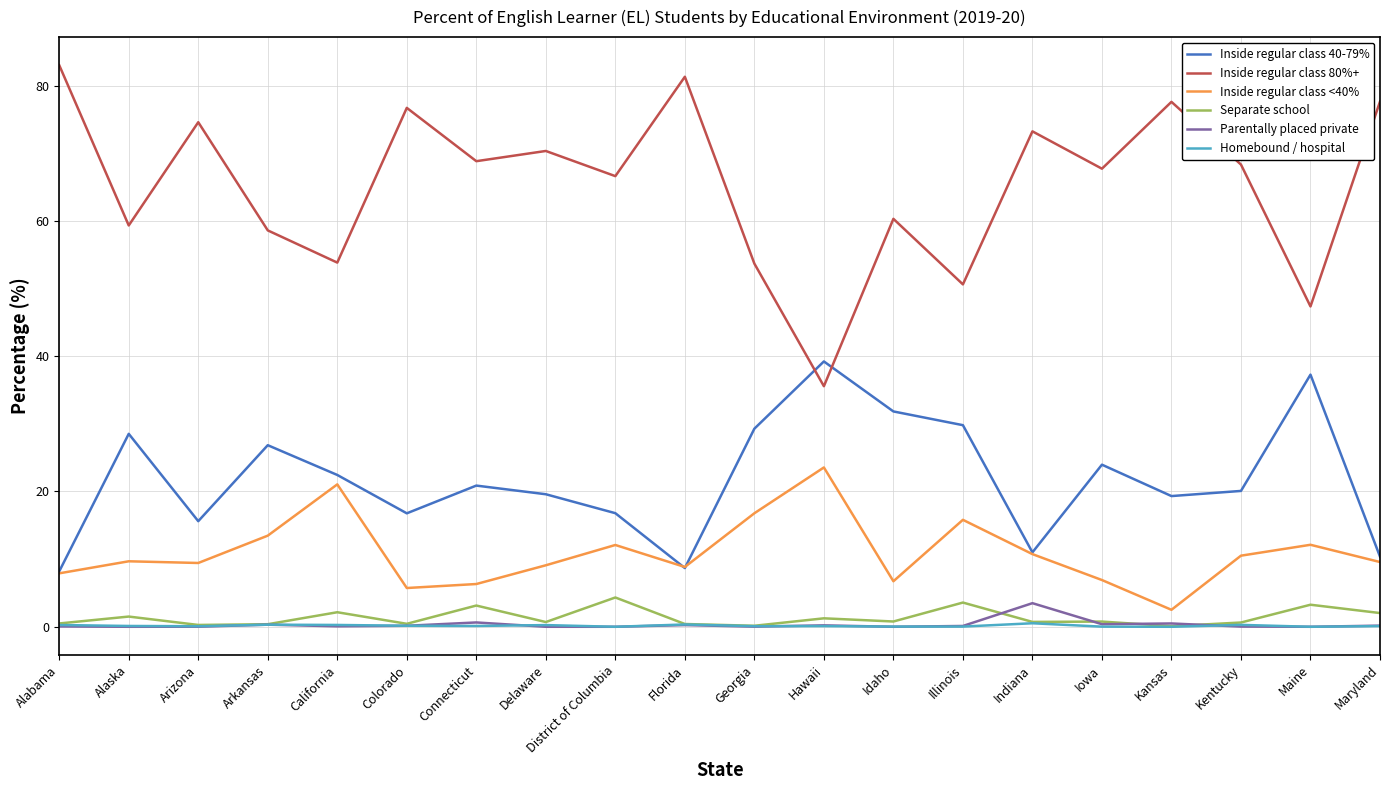

Is it true that Homebound / hospital equals 0.0 at Illinois?

True